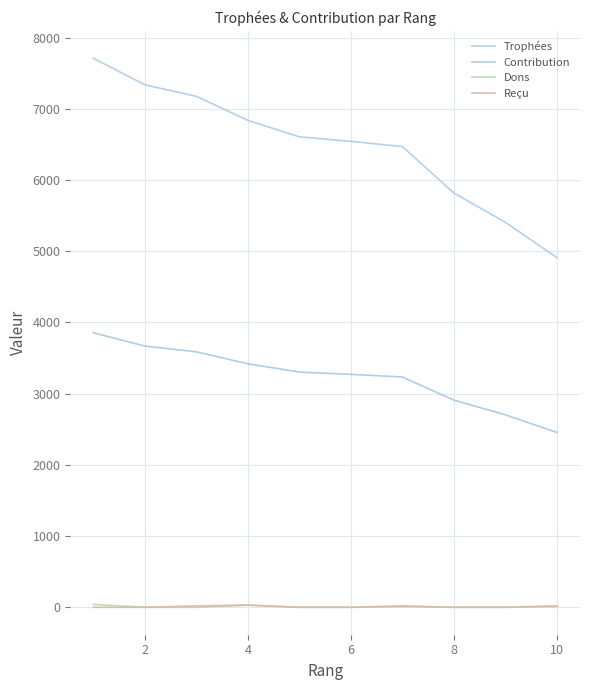

How many values in the Contribution series are below 3303?

5